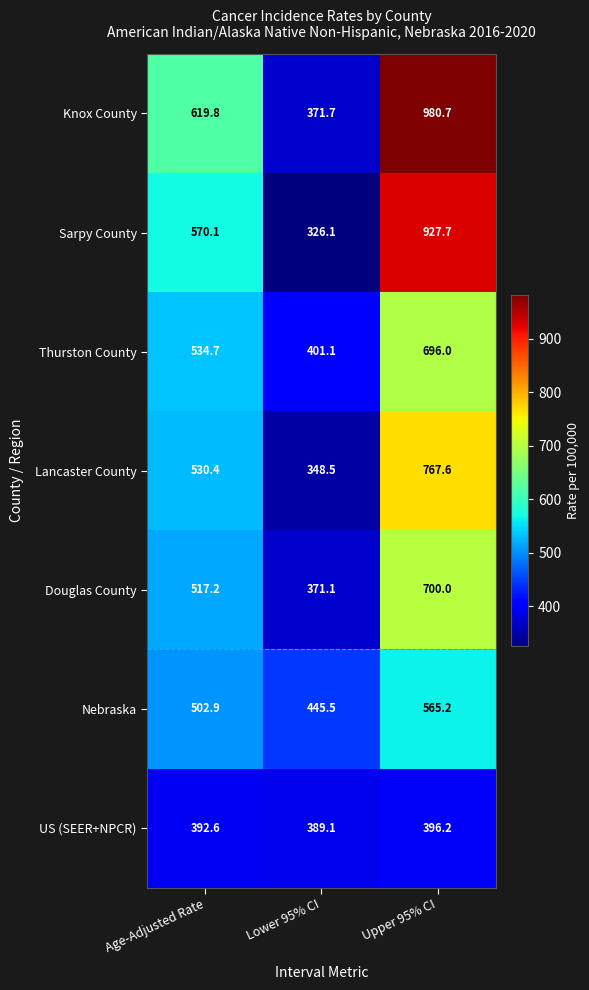

What is the total value across all series at Age-Adjusted Rate?

3667.7